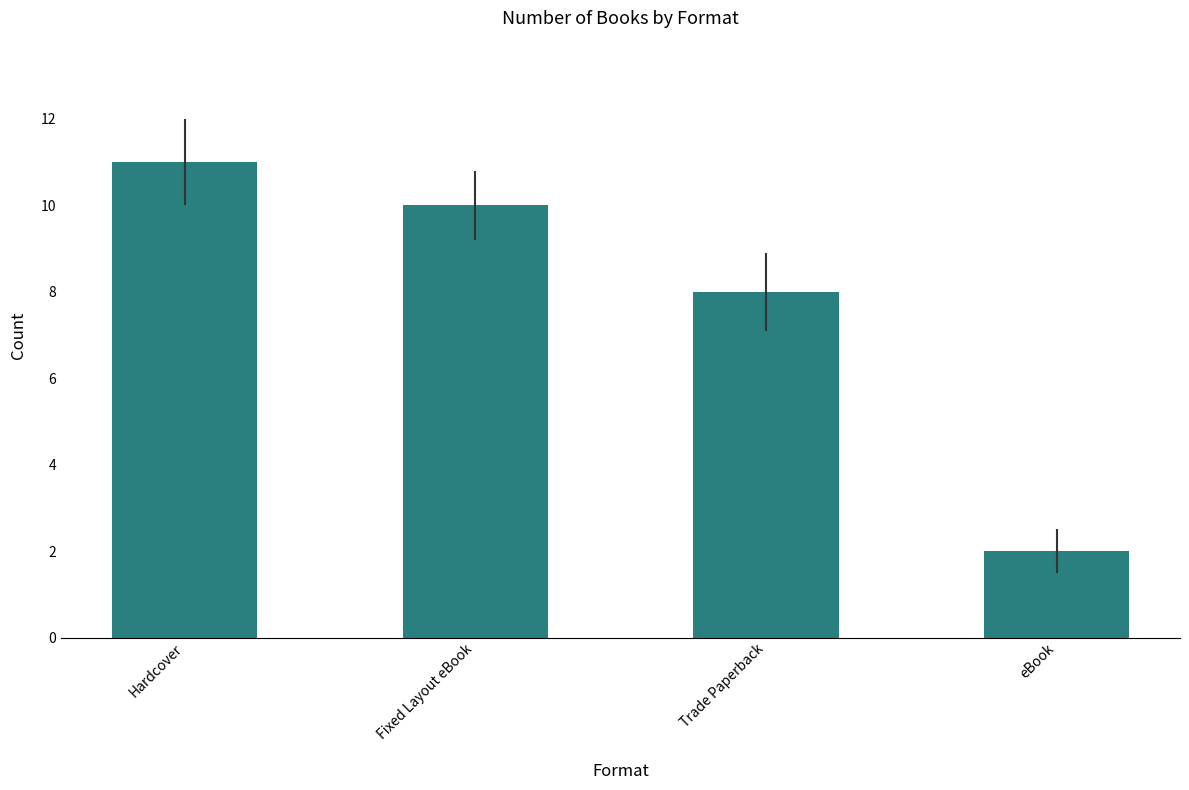

At which label is the value closest to 6?

Trade Paperback